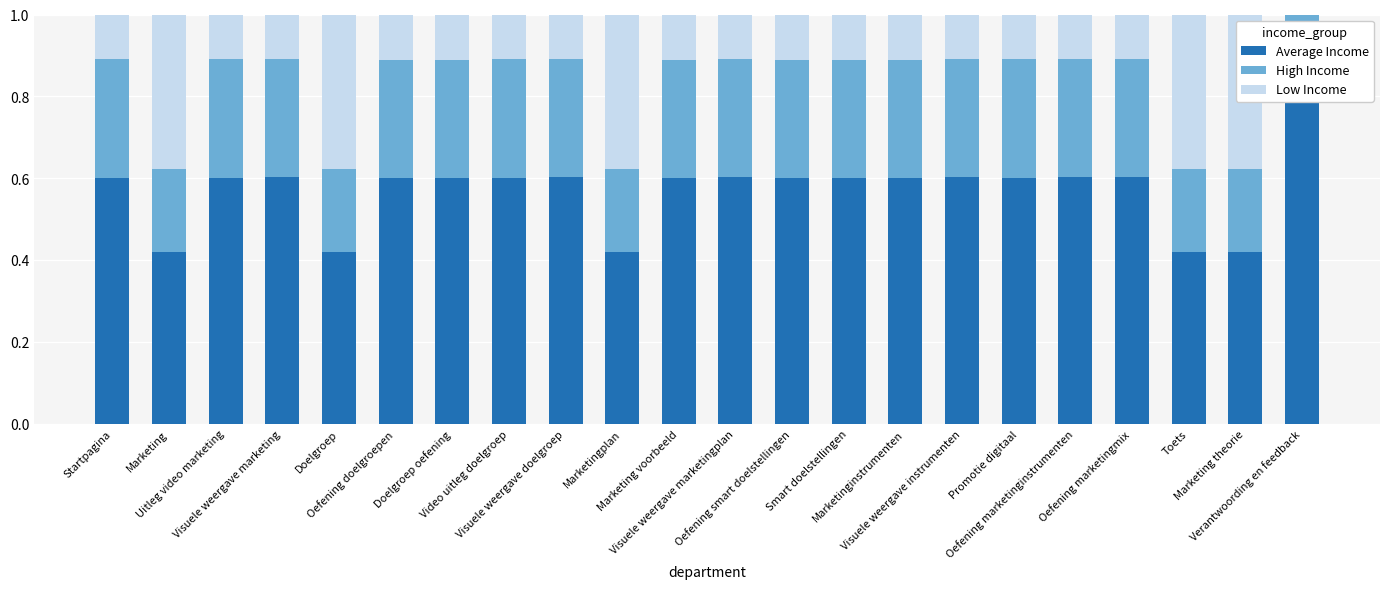

What is the spread (max minus min) of values at Visuele weergave instrumenten?

0.5